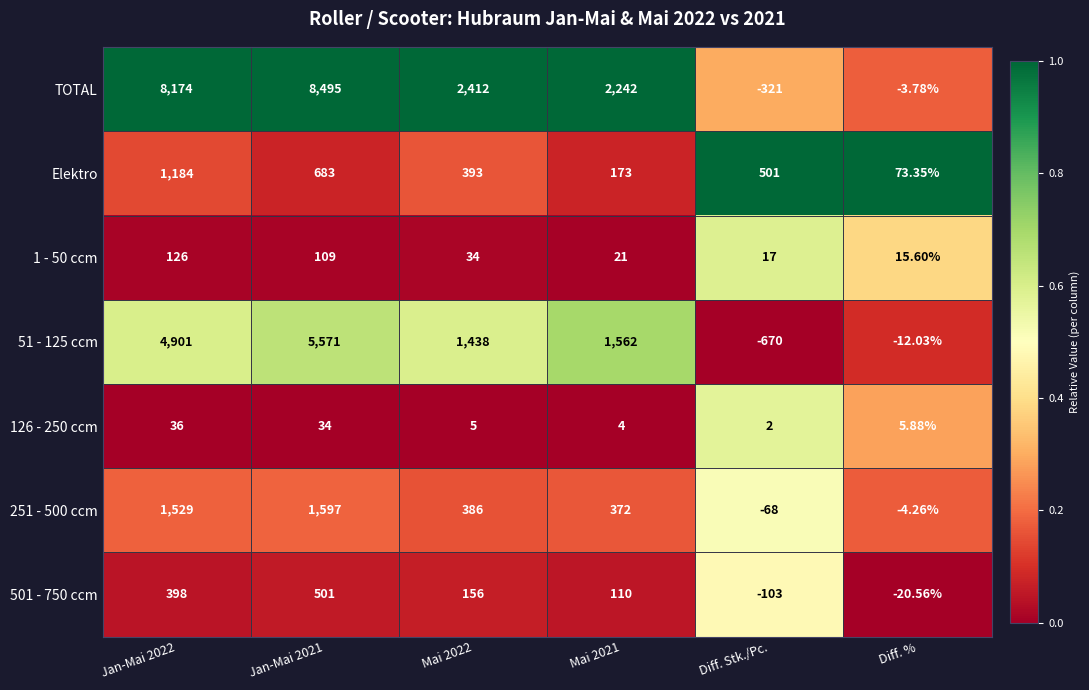

Between Jan-Mai 2022 and Diff. %, which series saw the biggest shift?

TOTAL